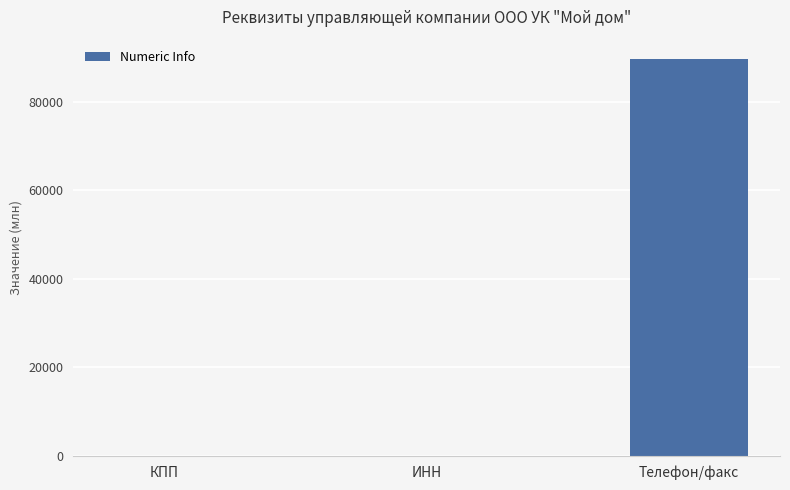

Which label corresponds to the largest value in the chart?

Телефон/факс